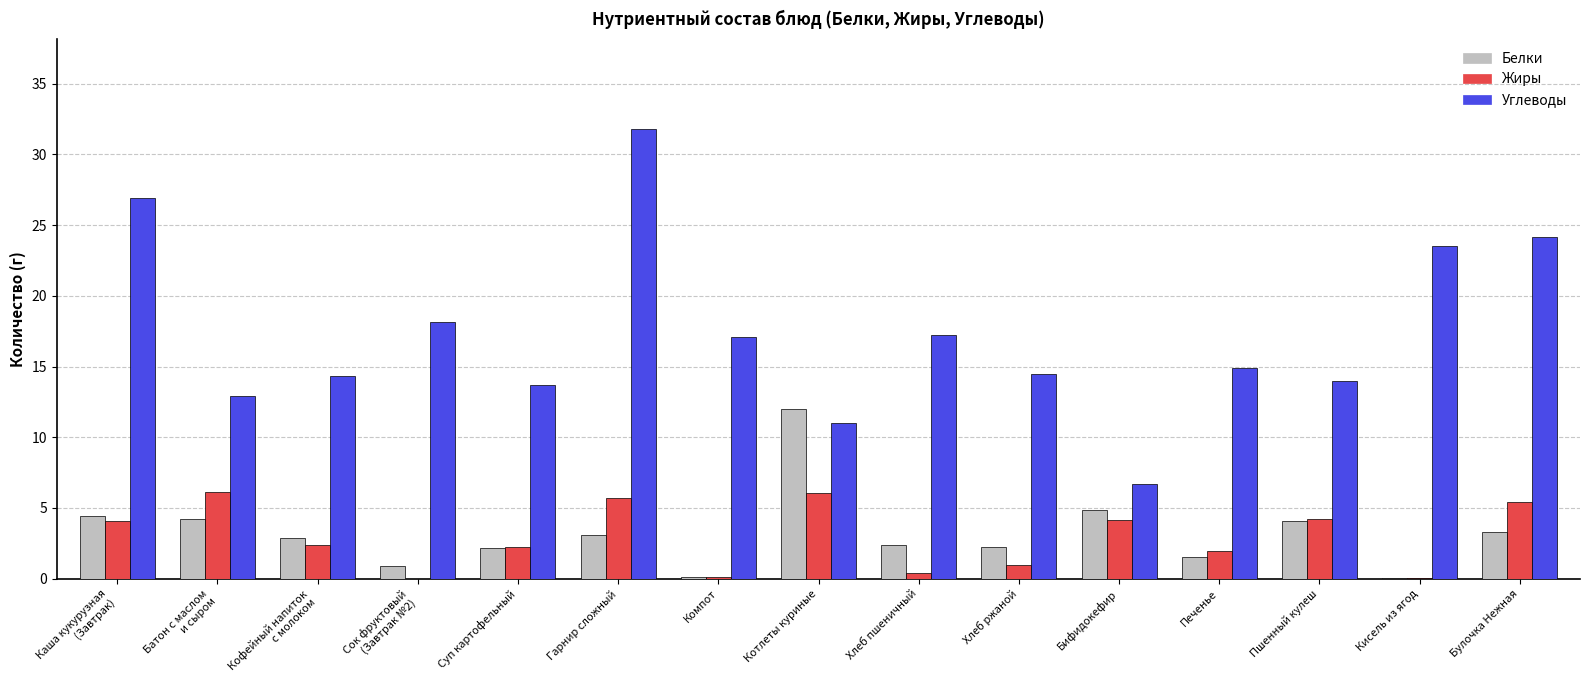

At which category is the sum across all series the highest?

Гарнир сложный